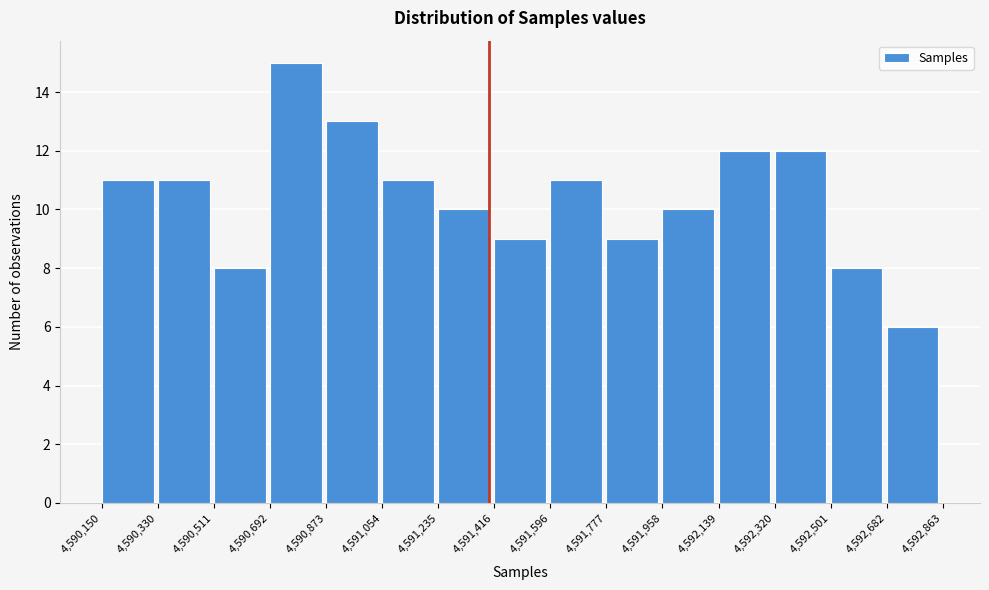

Reading left to right, transcribe this chart: for each bar, give the range it covers on the x-axis and its height. The values are not printed on the chart, so give them approximately, as read against the axis.

4,590,150 to 4,590,330: 11
4,590,330 to 4,590,511: 11
4,590,511 to 4,590,692: 8
4,590,692 to 4,590,873: 15
4,590,873 to 4,591,054: 13
4,591,054 to 4,591,235: 11
4,591,235 to 4,591,416: 10
4,591,416 to 4,591,596: 9
4,591,596 to 4,591,777: 11
4,591,777 to 4,591,958: 9
4,591,958 to 4,592,139: 10
4,592,139 to 4,592,320: 12
4,592,320 to 4,592,501: 12
4,592,501 to 4,592,682: 8
4,592,682 to 4,592,863: 6